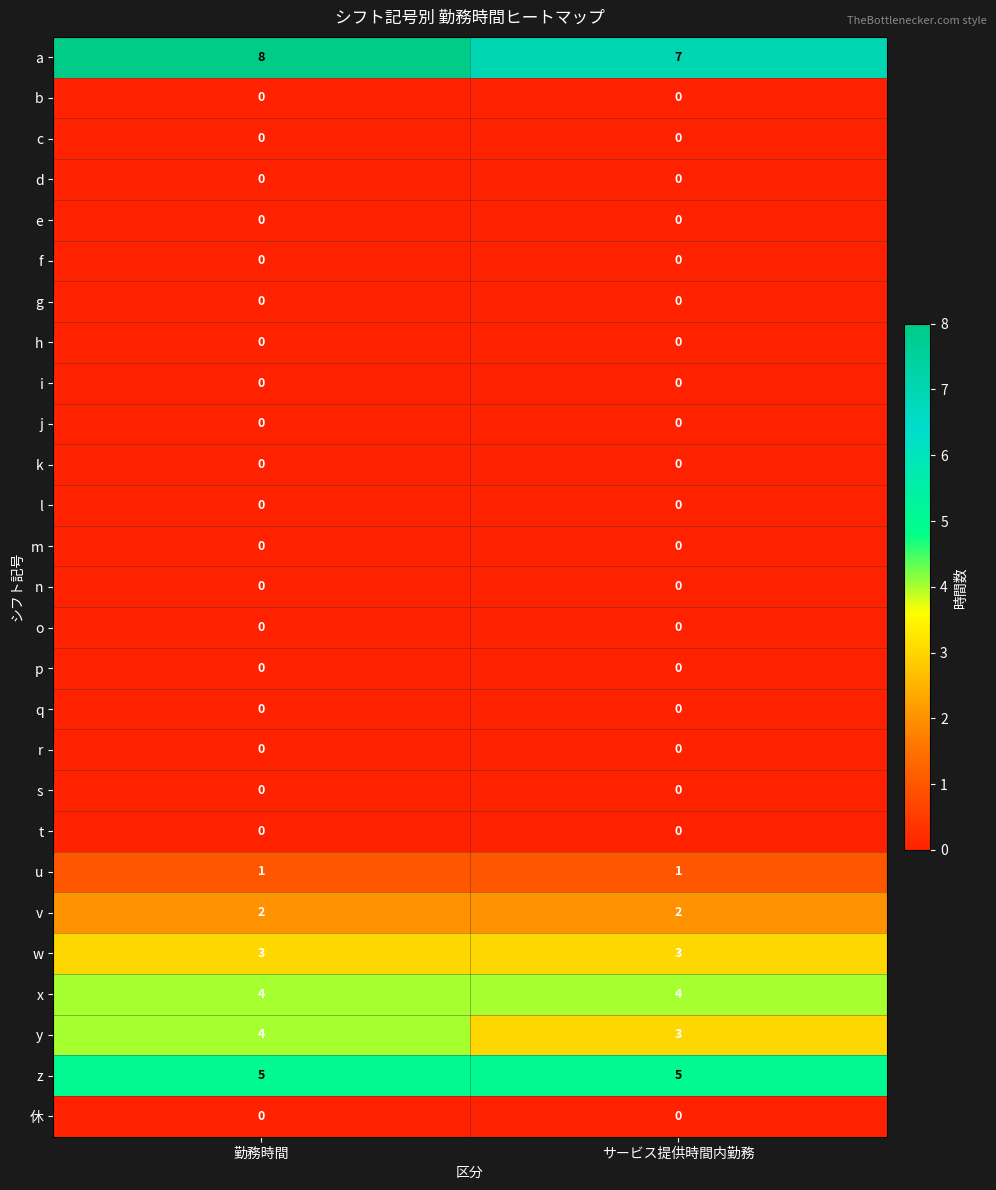

At how many categories does at least one series exceed 3?

2